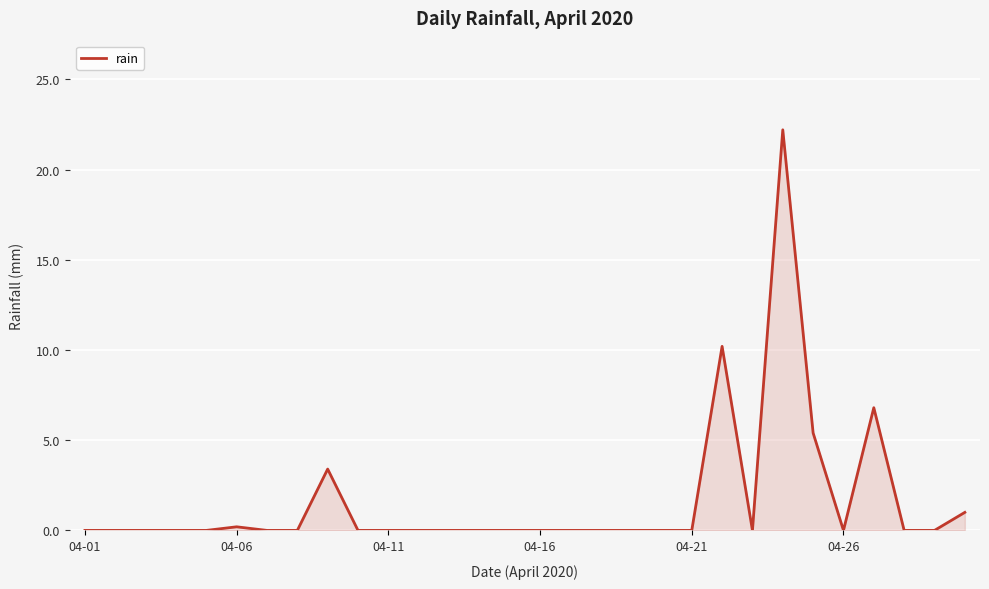

How many lines are shown in the chart?

1